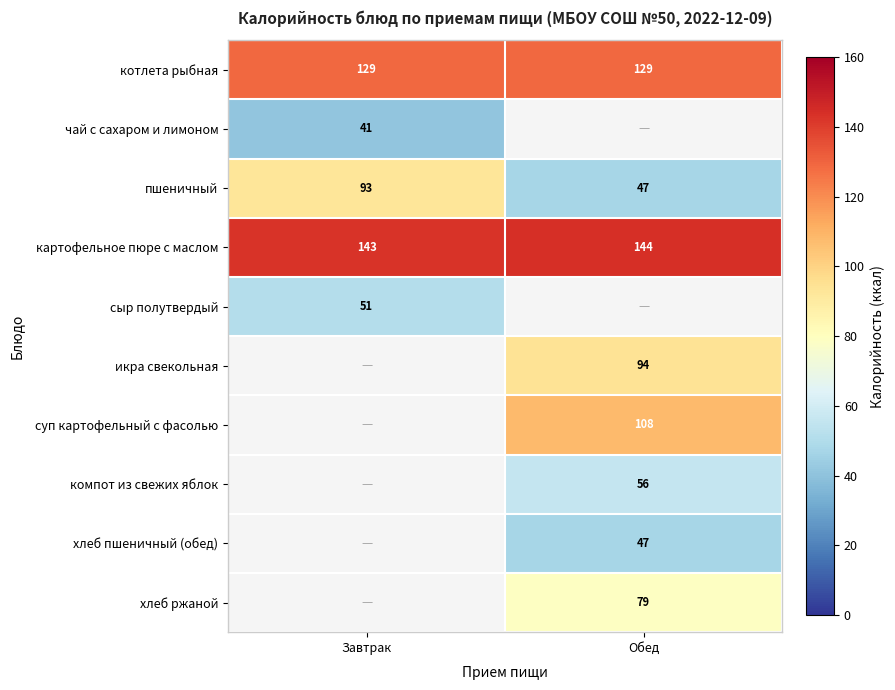

The чай с сахаром и лимоном series shows 19 at Завтрак. True or false?

False